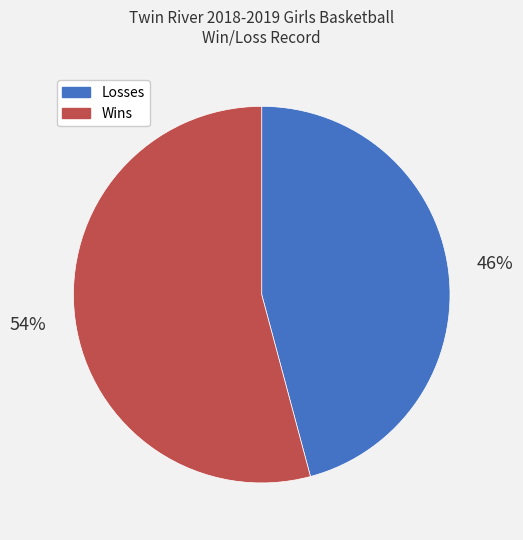

To the nearest percent, what percentage of the pie is Losses?

46%